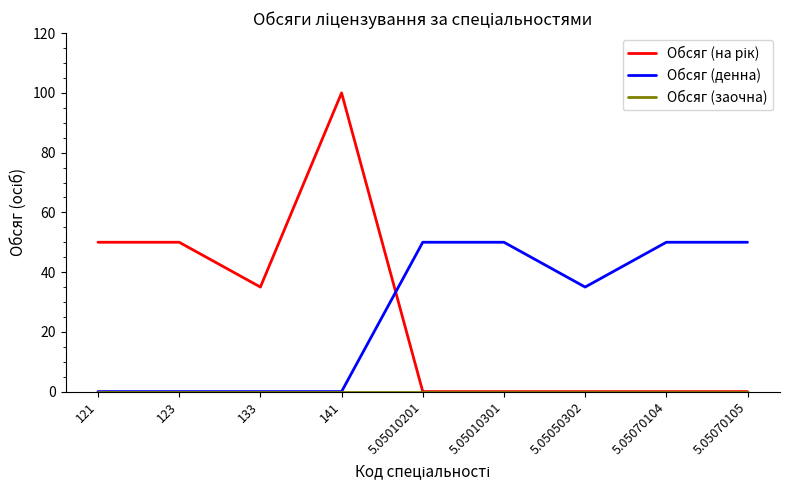

What is the maximum value shown in the chart?

100